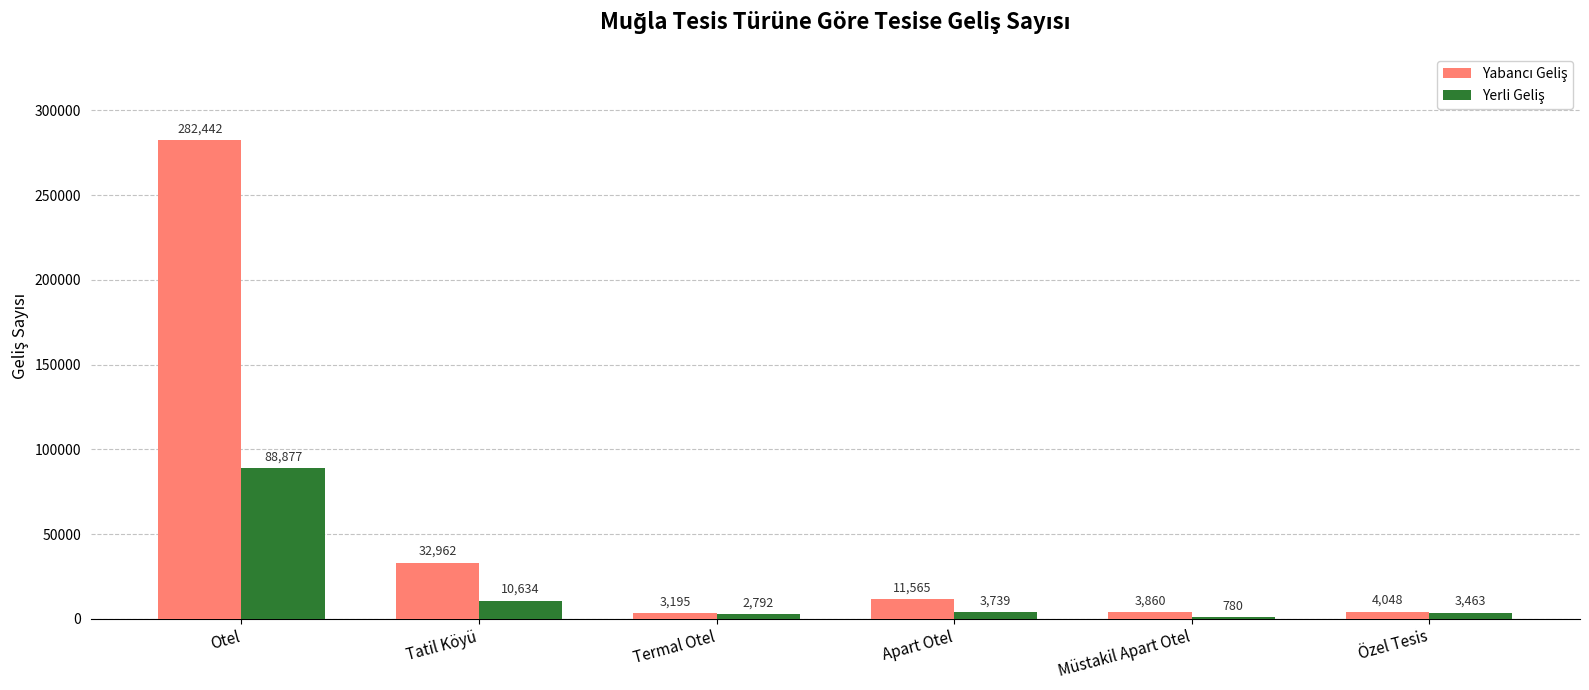

At which category is the sum across all series the highest?

Otel